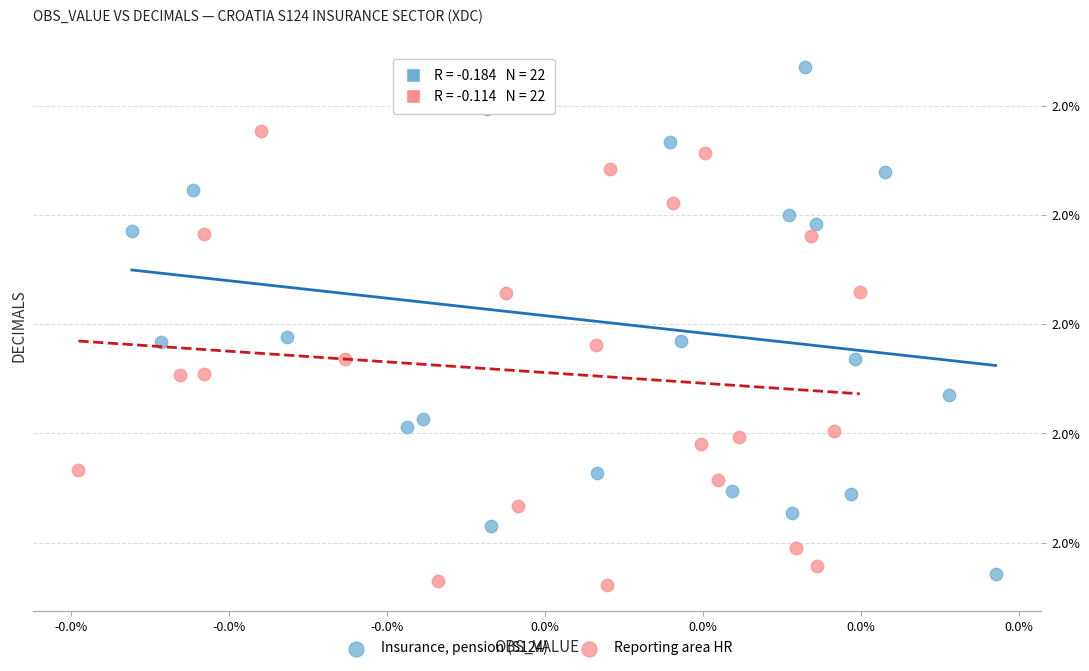

Which series contains the lowest Y value?

Reporting area HR